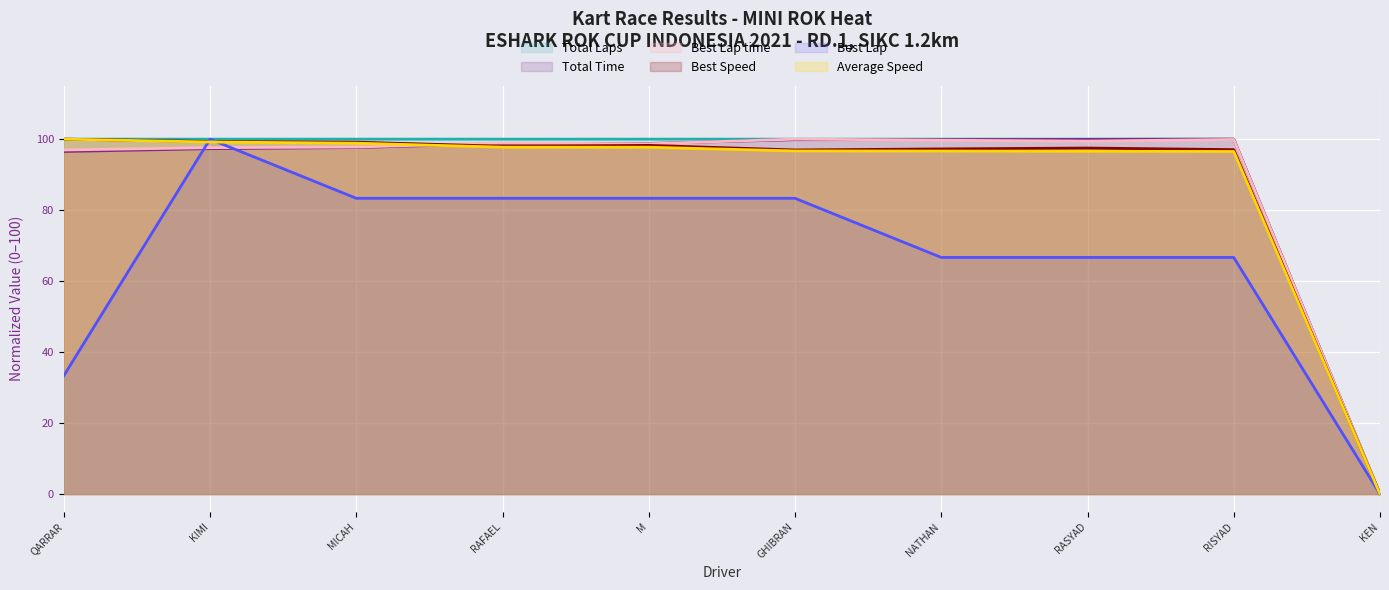

True or false: Average Speed and Best Speed cross at least once.

False